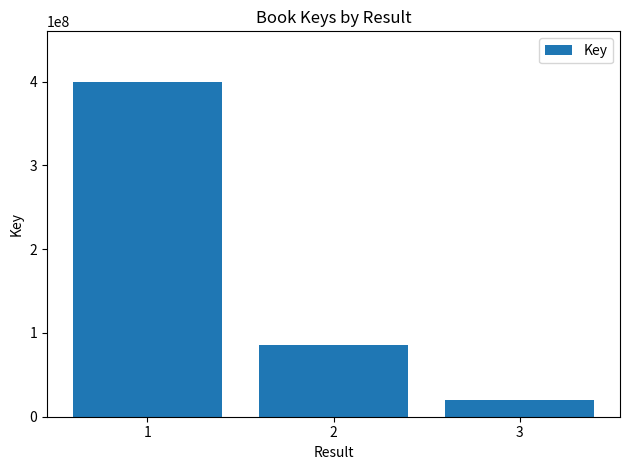

Does the chart contain stacked bars?

No